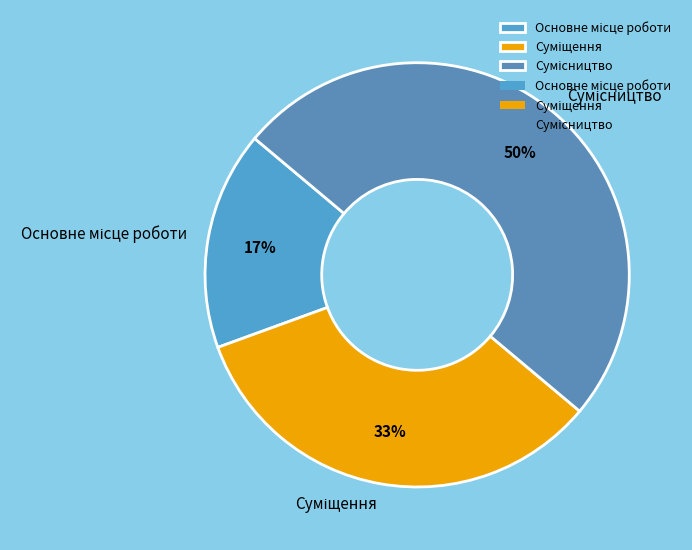

To the nearest percent, what is the difference between the largest and smallest slice percentages?

33%